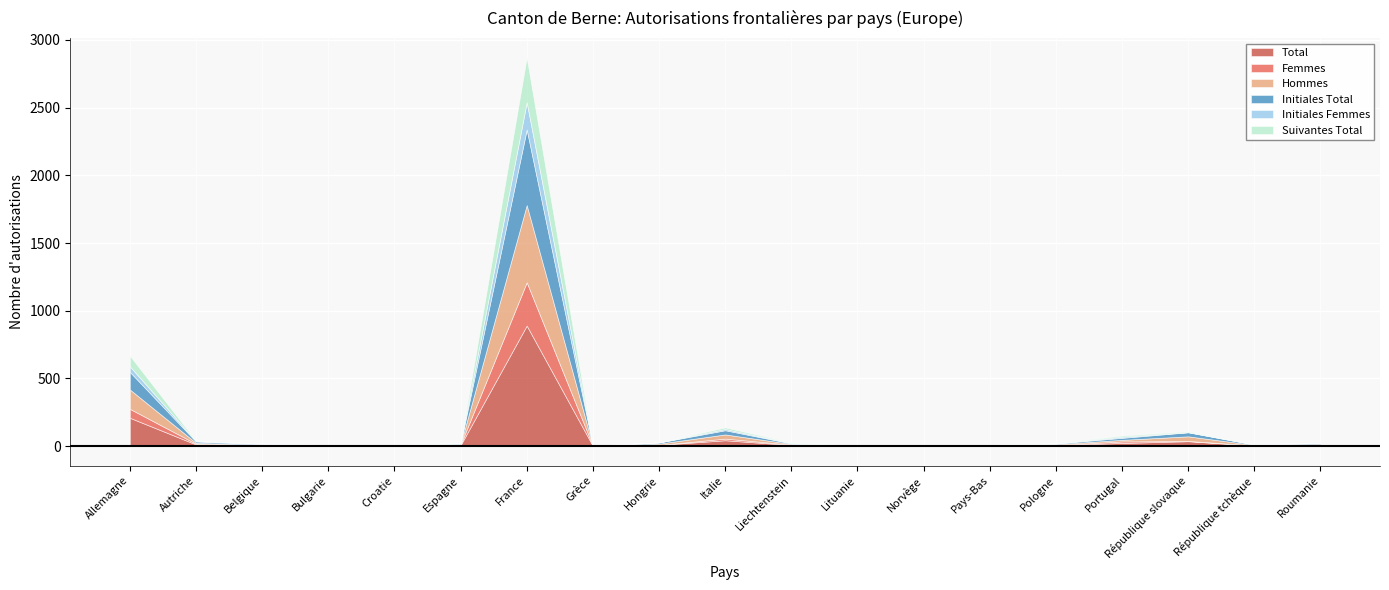

What is the value of the Hommes point at the 17th from the left?

34